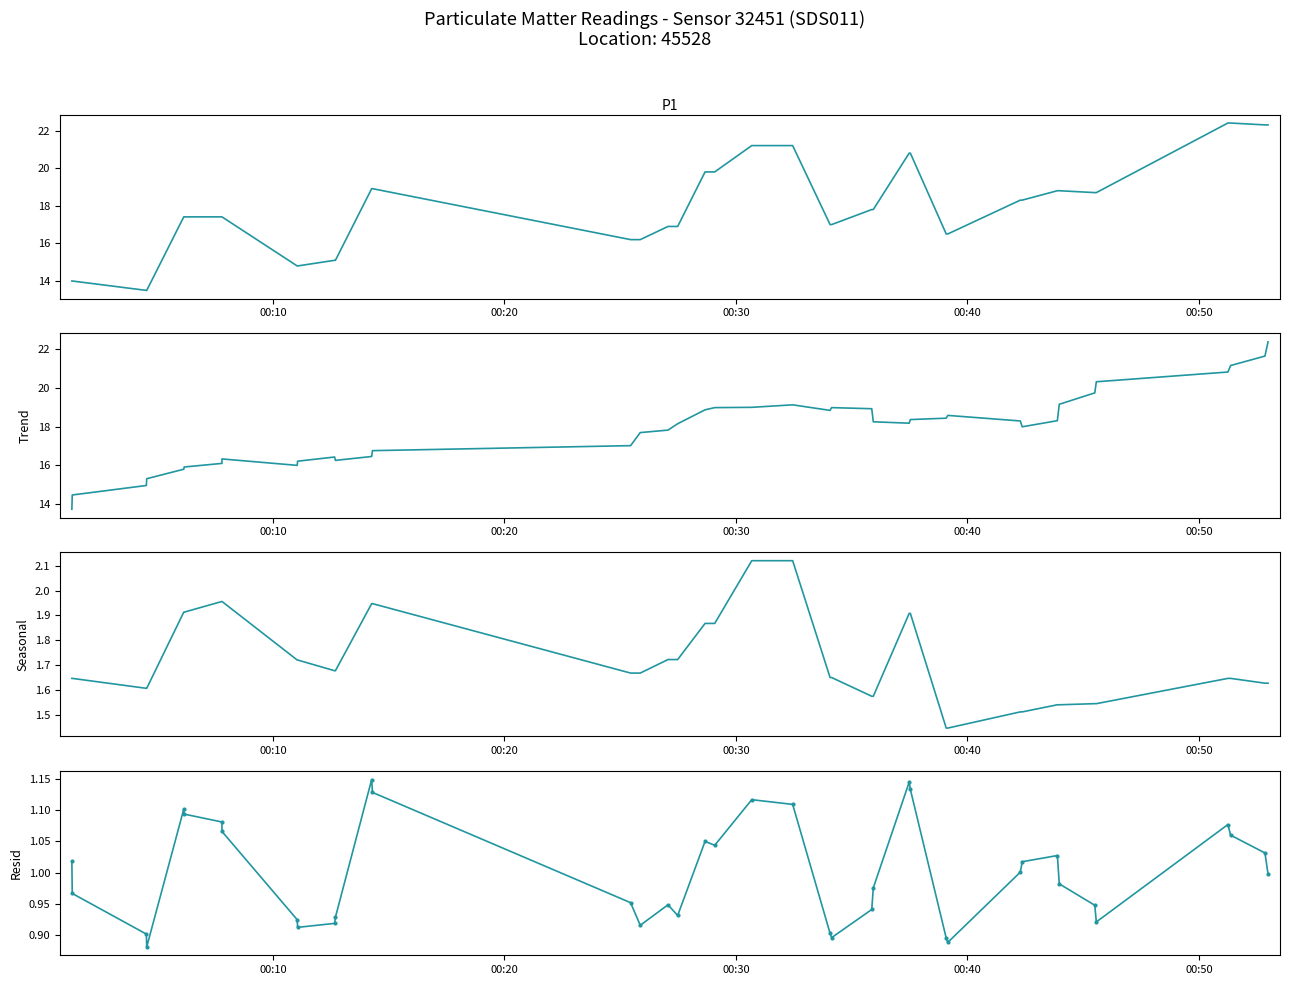

Is the value of P1/P2 Ratio at 33 greater than the value of P1 Residual at 25?

Yes